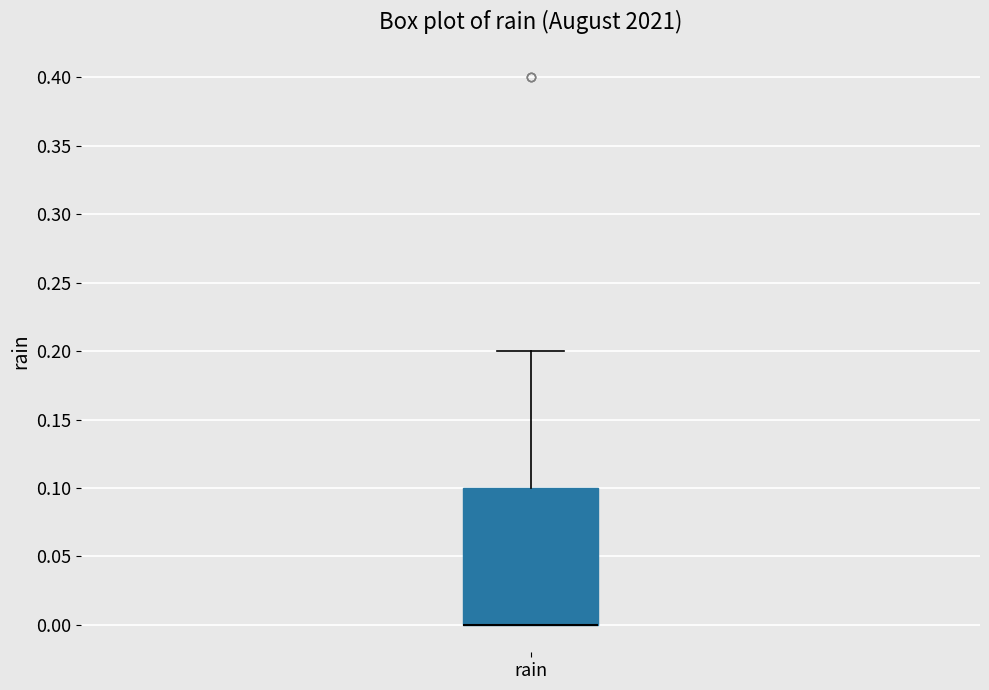

Where is the upper edge of the box for rain on the y-axis? The values are not printed on the chart, so give them approximately, as read against the axis.

0.1